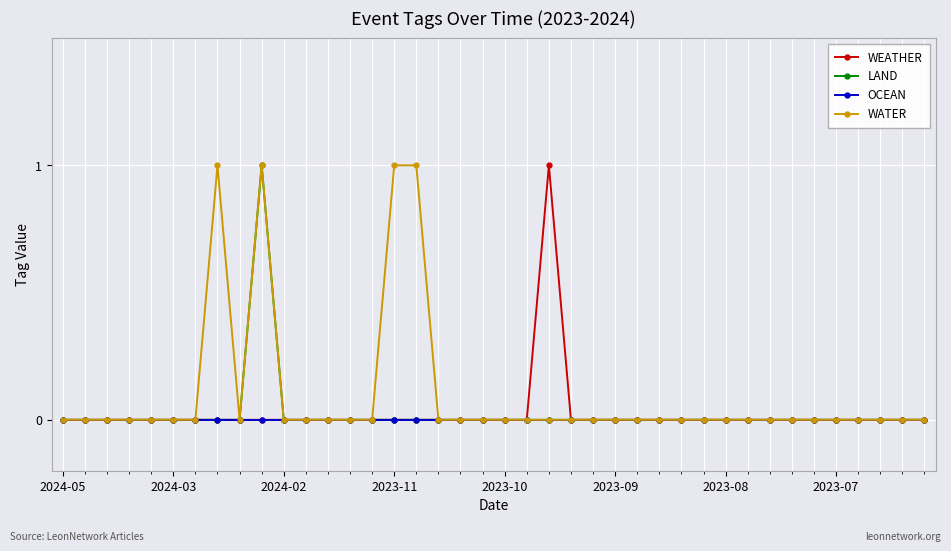

Does the chart have visible grid lines?

Yes